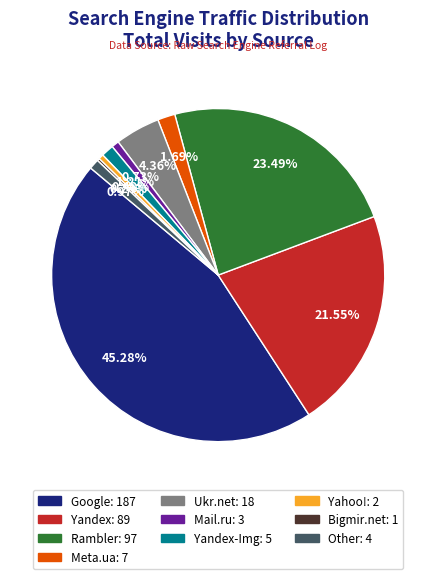

Is there any slice that represents more than half of the pie?

No